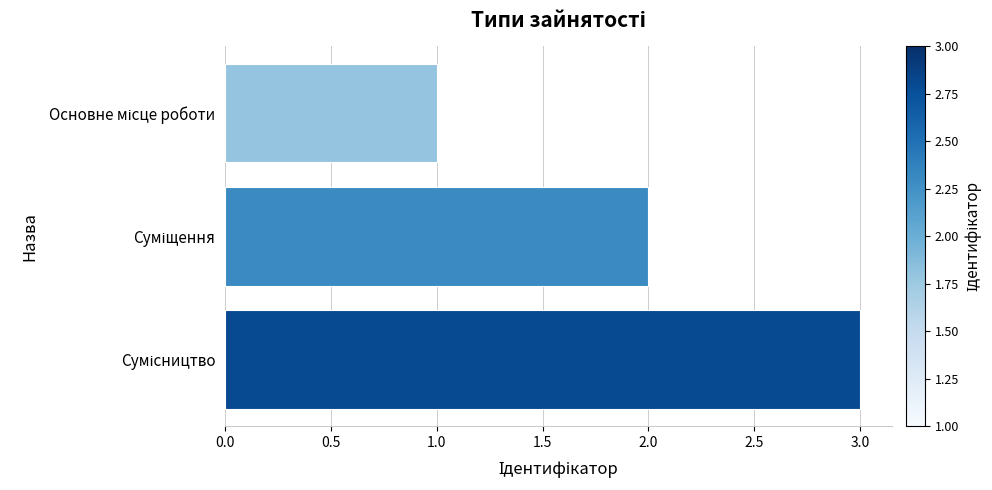

How many values are between 1 and 3?

3